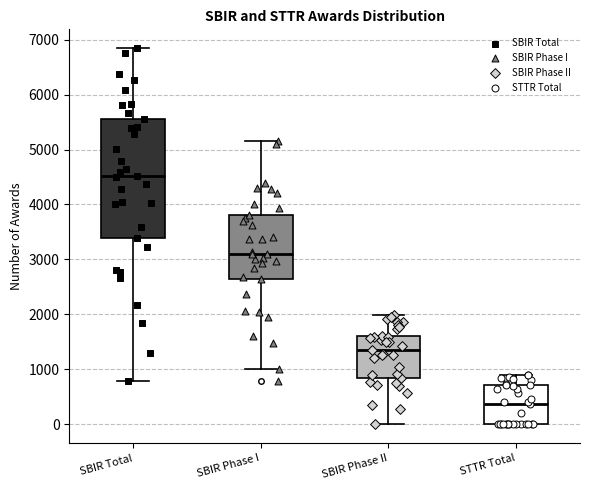

Which box's median line is the lowest?

STTR Total